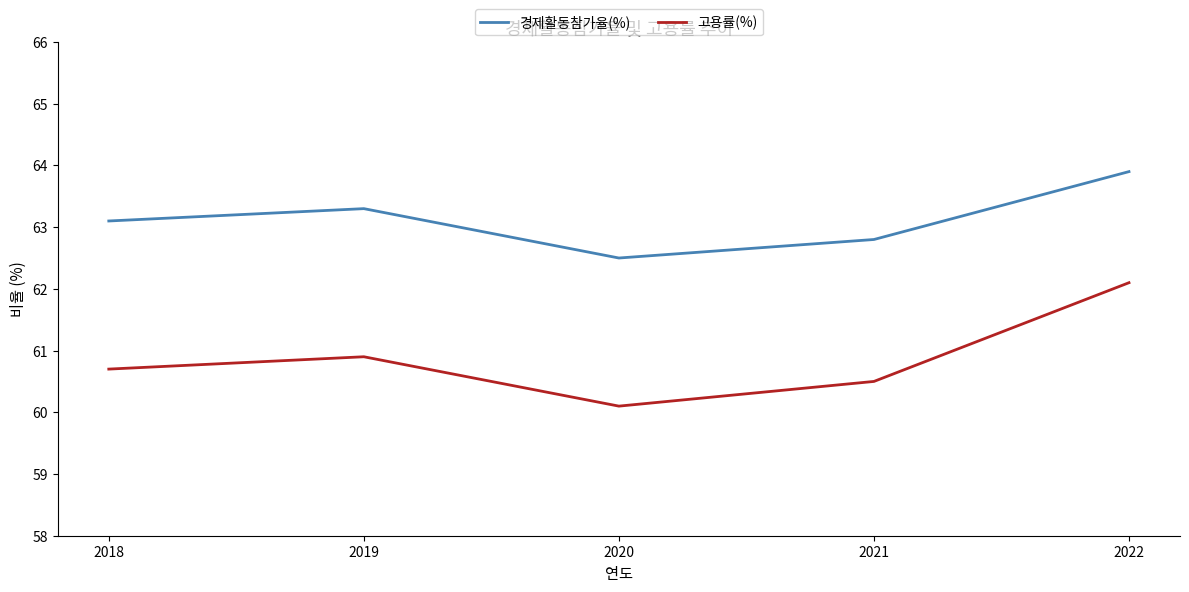

Count the number of data series in this chart.

2